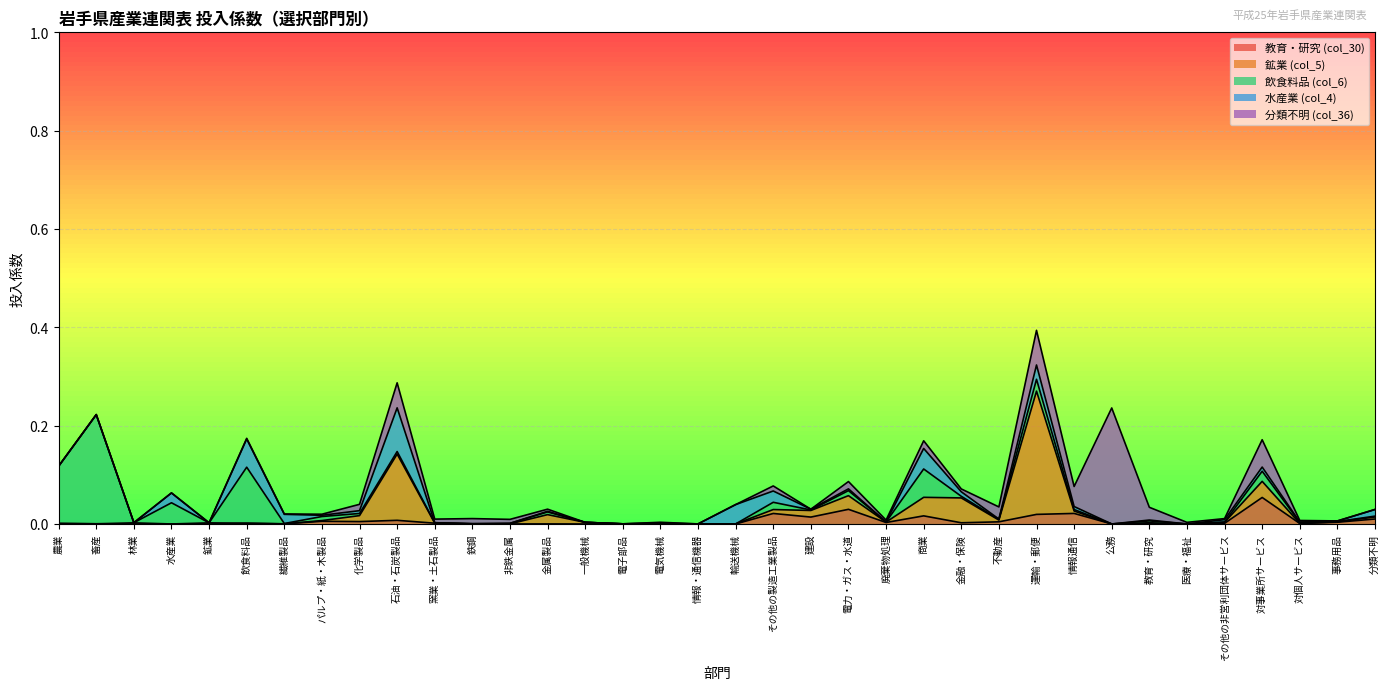

Count the number of categories in the chart.

36